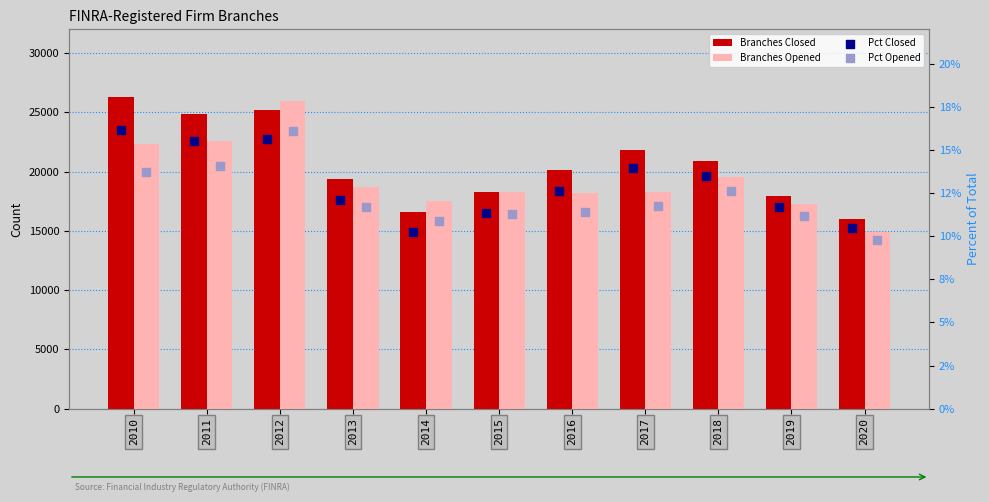

Which series contains the lowest Y value?

Pct Opened